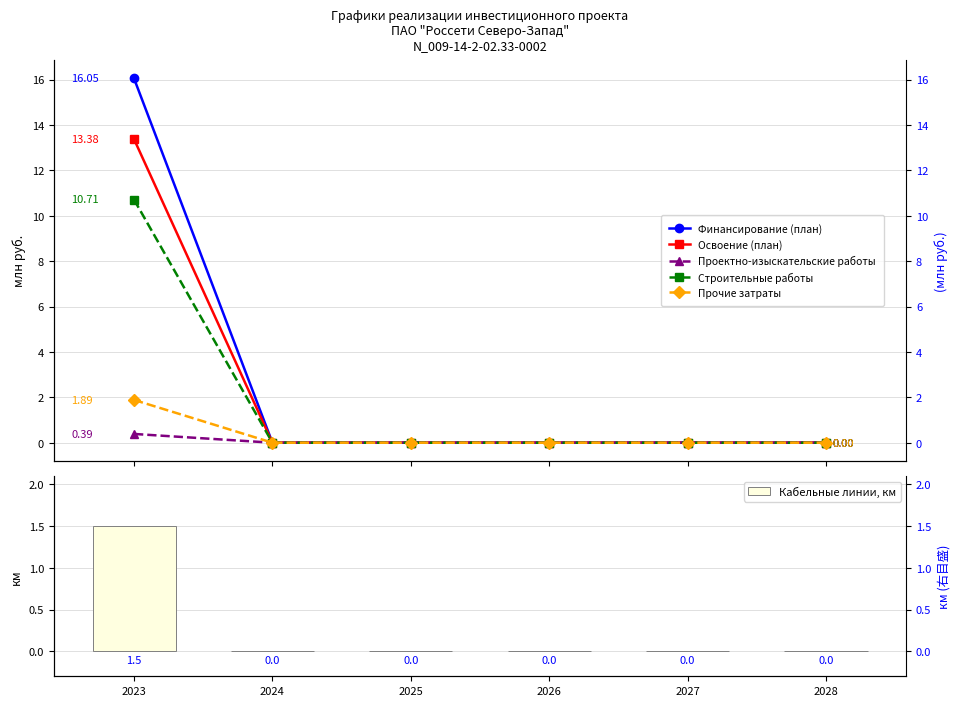

At which label is Финансирование (план) closest to 8?

2024